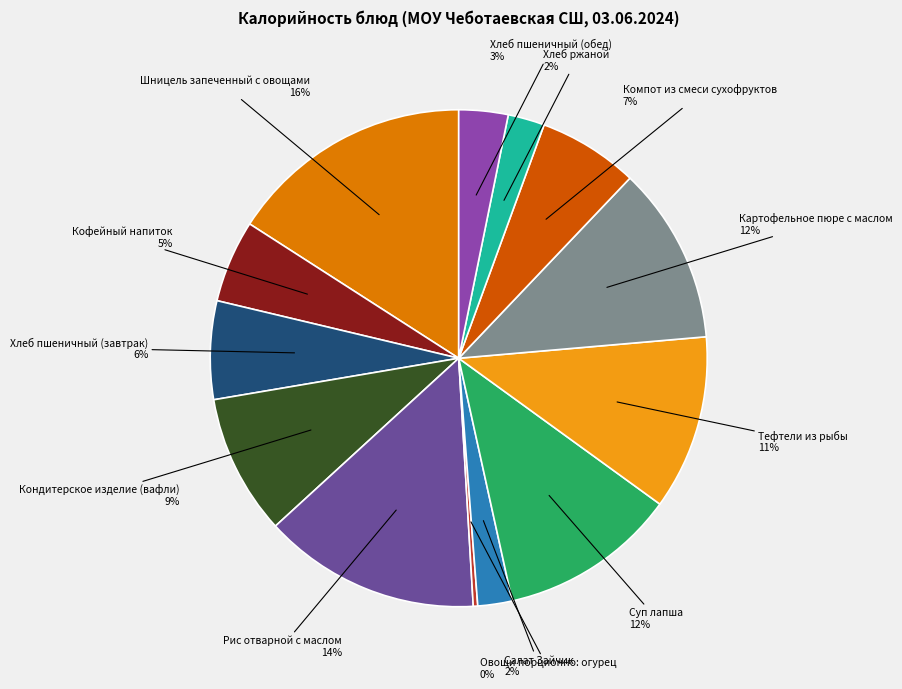

Is there any slice that represents more than half of the pie?

No